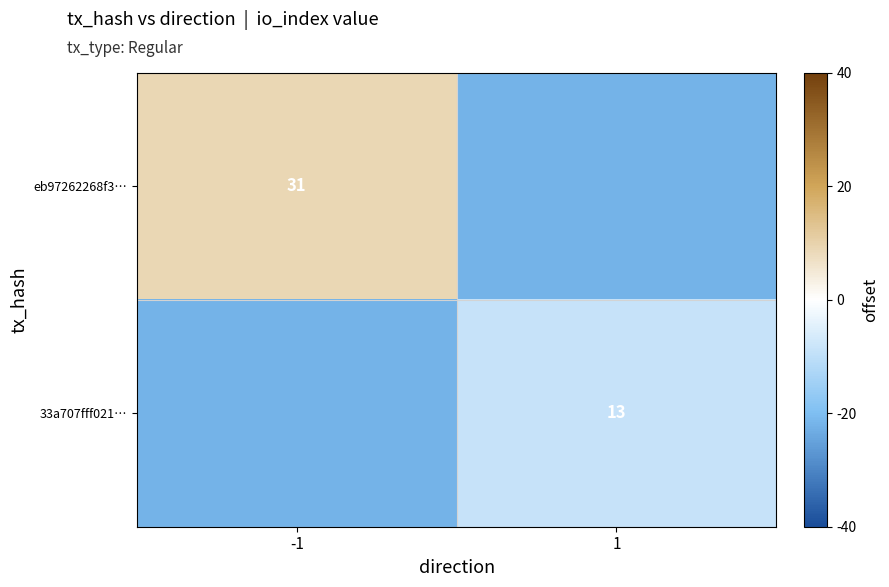

Which label corresponds to the largest value in the chart?

-1